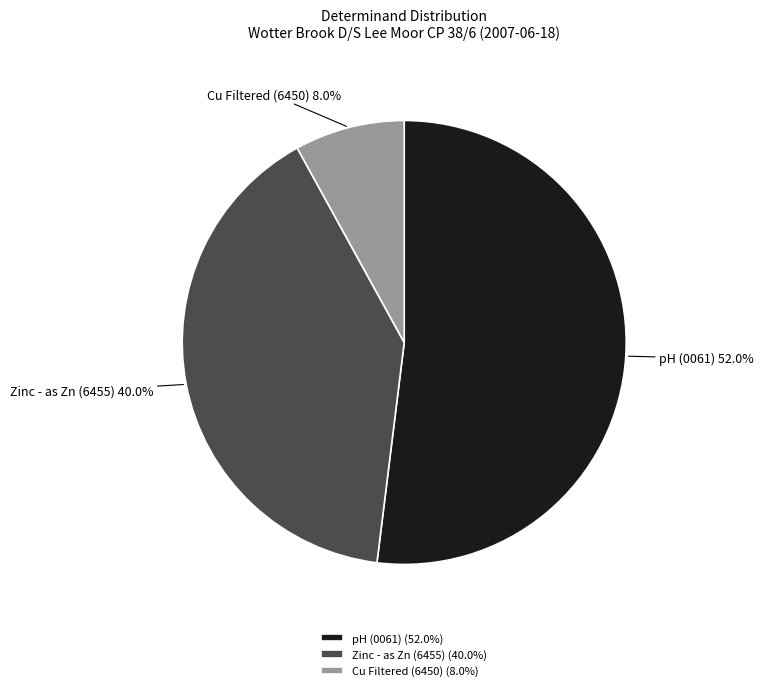

Which slice is the smallest?

Cu Filtered (6450)